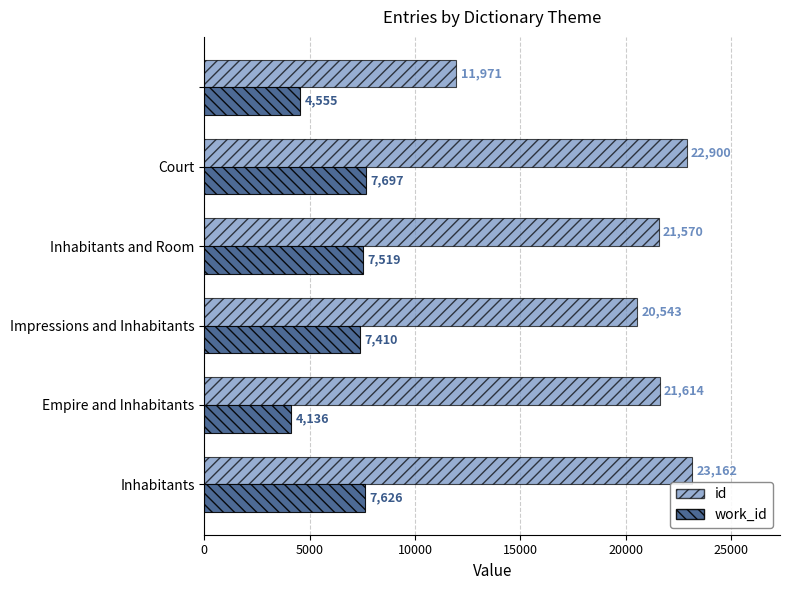

Which series has the largest range (max minus min)?

id